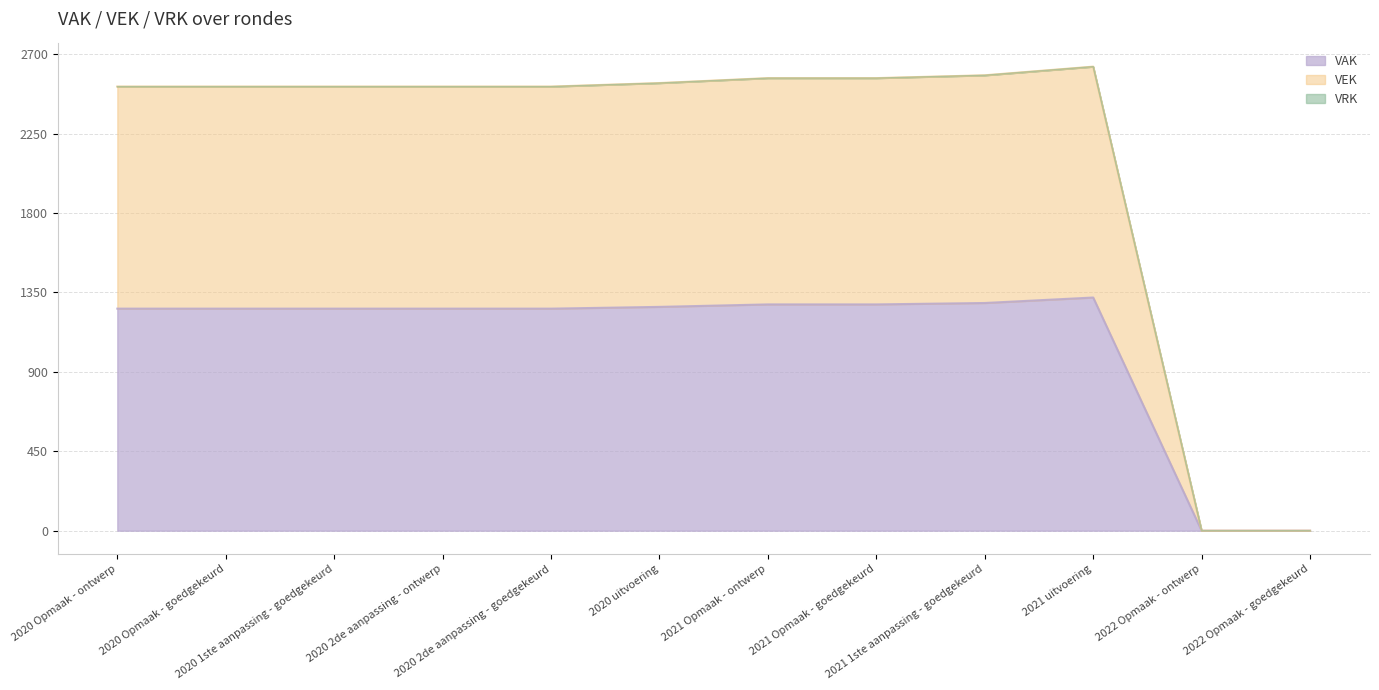

At which category is the sum across all series the highest?

2021 uitvoering